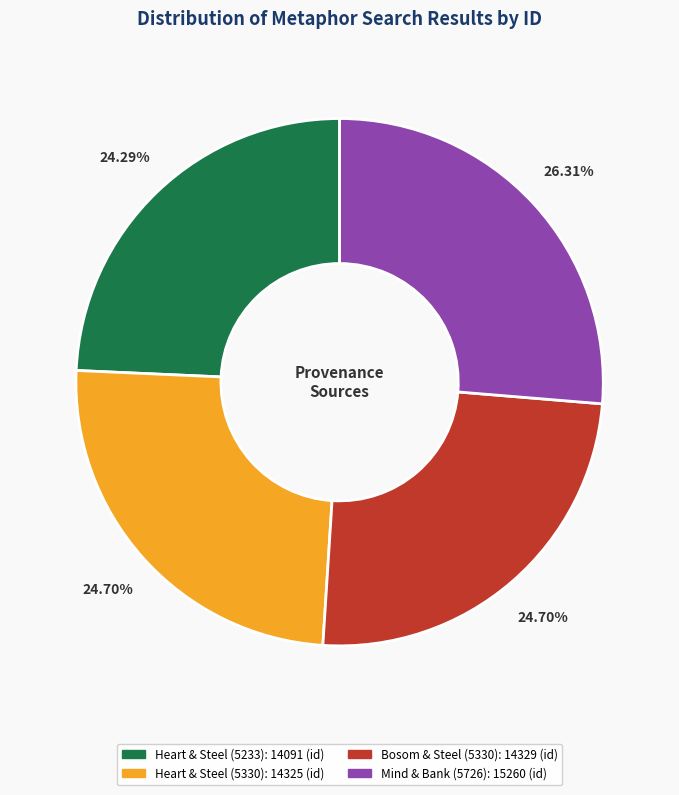

Does any single category account for the majority?

No